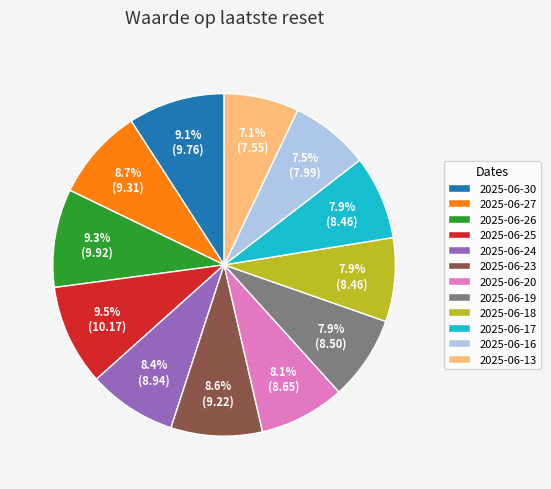

How many slices are in this pie chart?

12